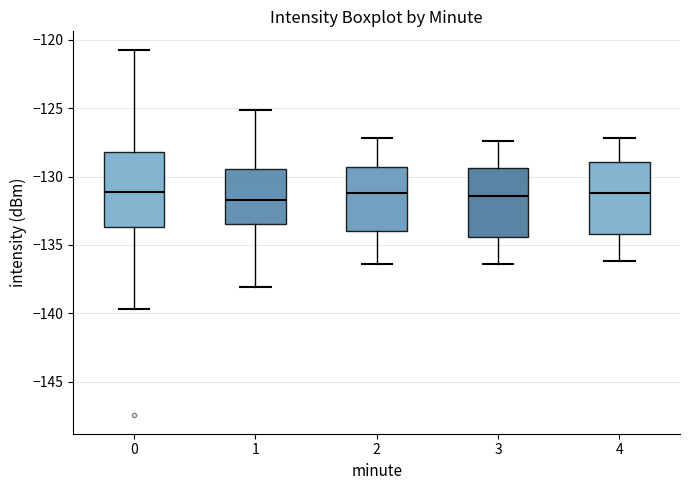

Reading left to right, transcribe this box plot: for each box, give where its median line is, the range the box spans, and where its two whiskers end, as read against the y-axis. The values are not printed on the chart, so give them approximately, as read against the axis.

0: median -131.0, box -133.5 to -128.0, whiskers -139.5 to -120.5
1: median -131.5, box -133.5 to -129.5, whiskers -138.0 to -125.0
2: median -131.0, box -134.0 to -129.5, whiskers -136.5 to -127.0
3: median -131.5, box -134.5 to -129.5, whiskers -136.5 to -127.5
4: median -131.0, box -134.0 to -129.0, whiskers -136.0 to -127.0